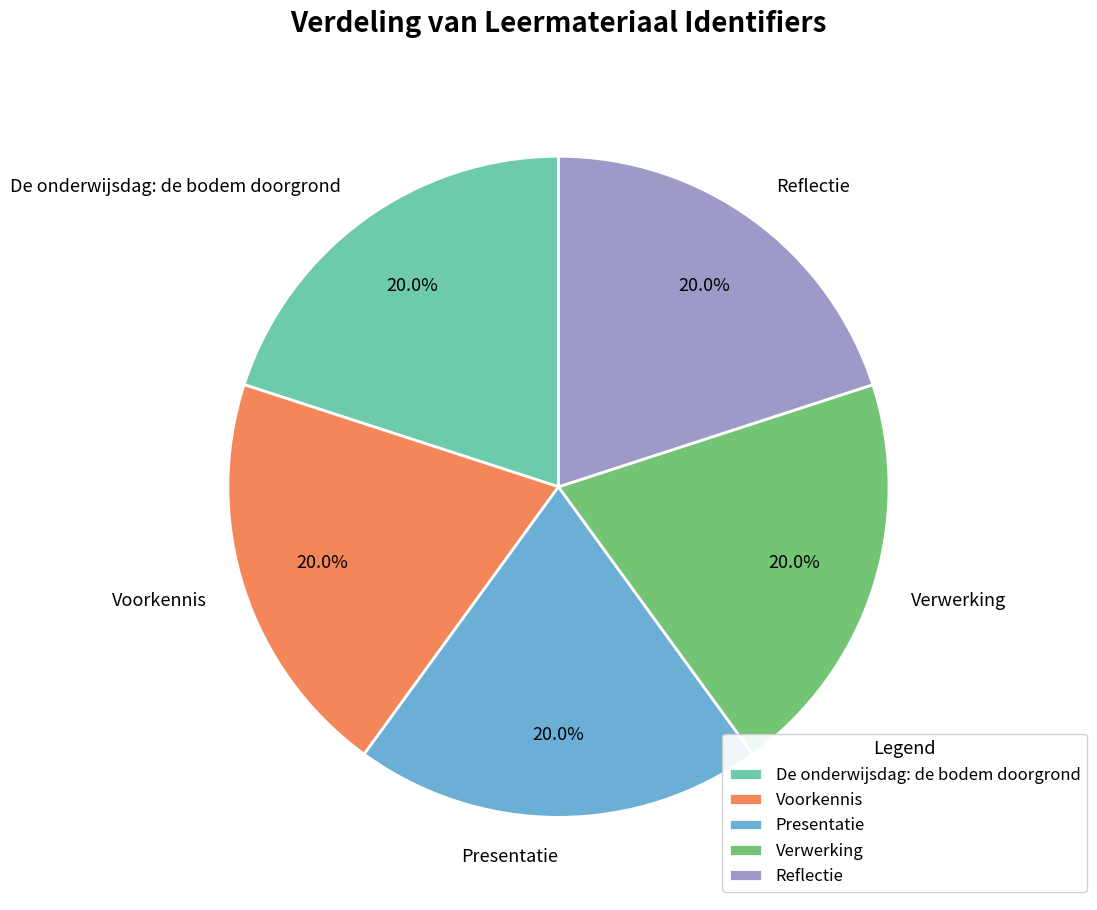

Approximately how many times larger is the value at Reflectie compared to Presentatie?

1.0